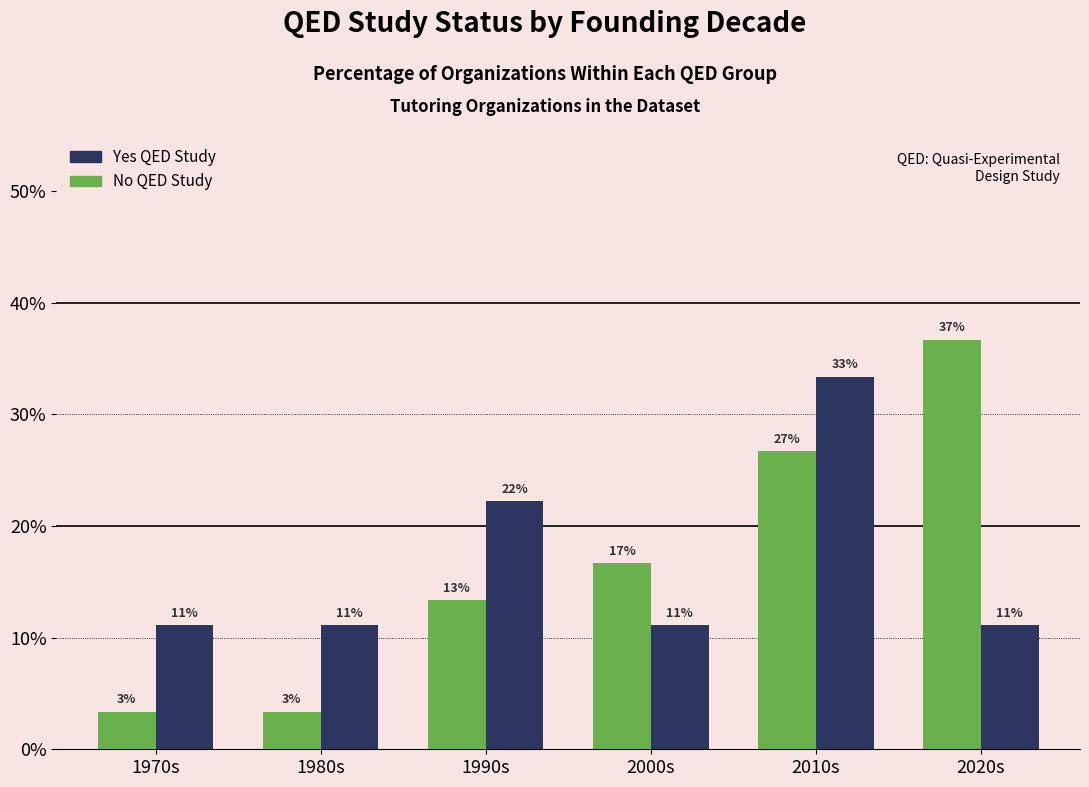

What are all the series names shown in the legend?

Yes QED Study, No QED Study